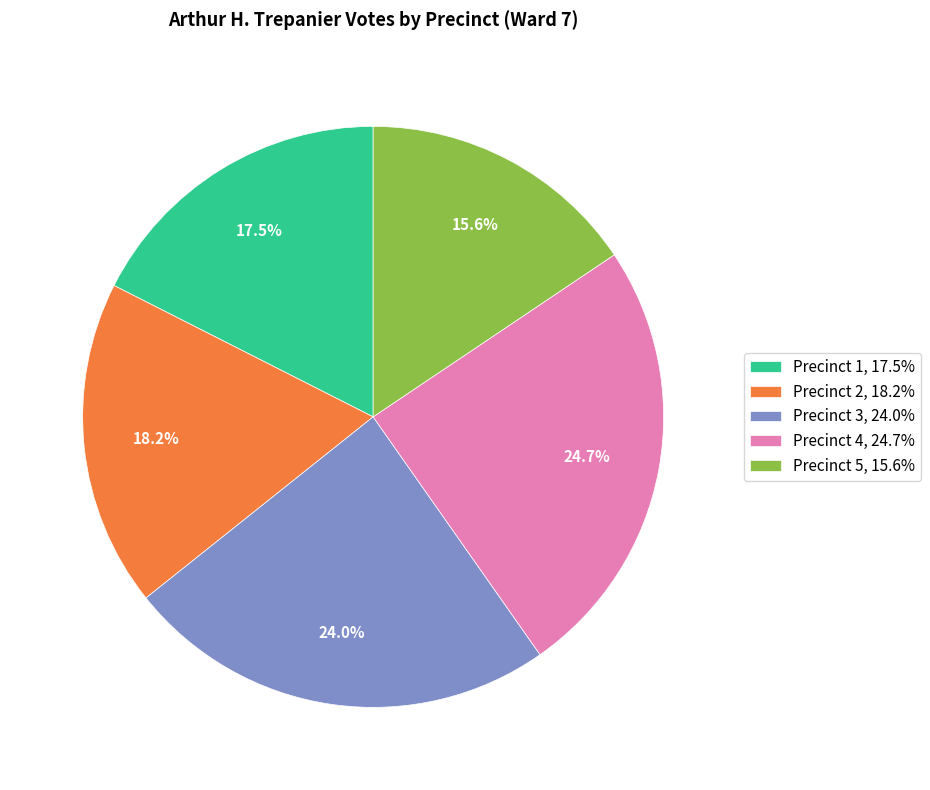

Is the sum of Precinct 3 and Precinct 1 greater than half?

No